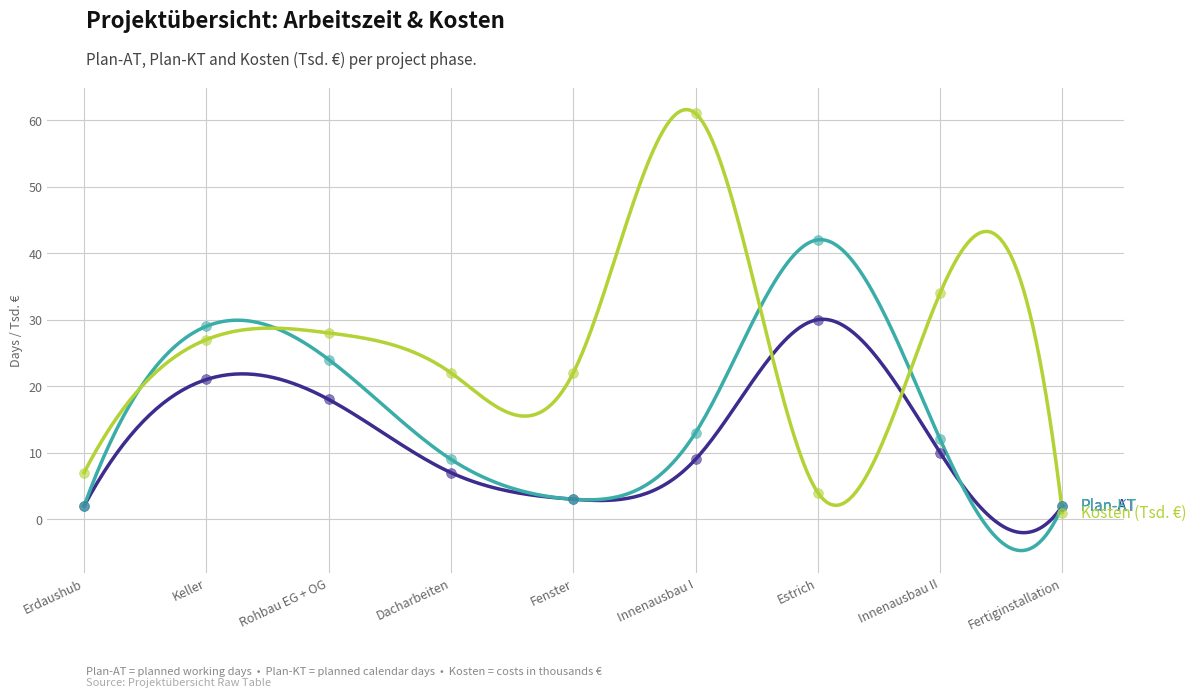

Is the value of Plan-AT at Dacharbeiten greater than the value of Kosten (Tsd. €) at Fenster?

No